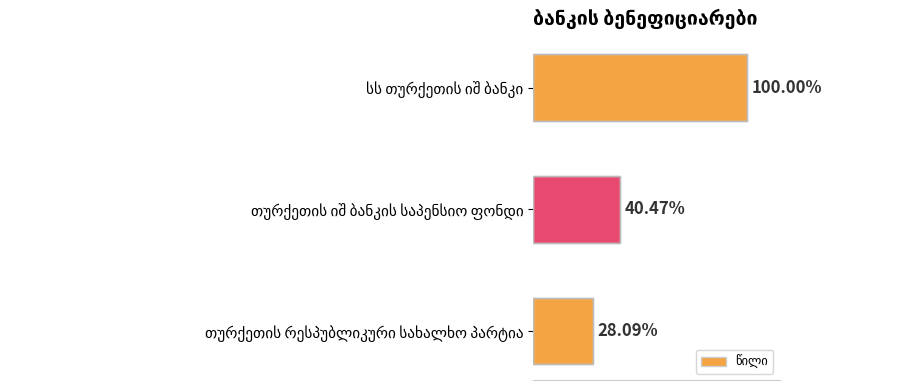

Does the chart contain any negative values?

No